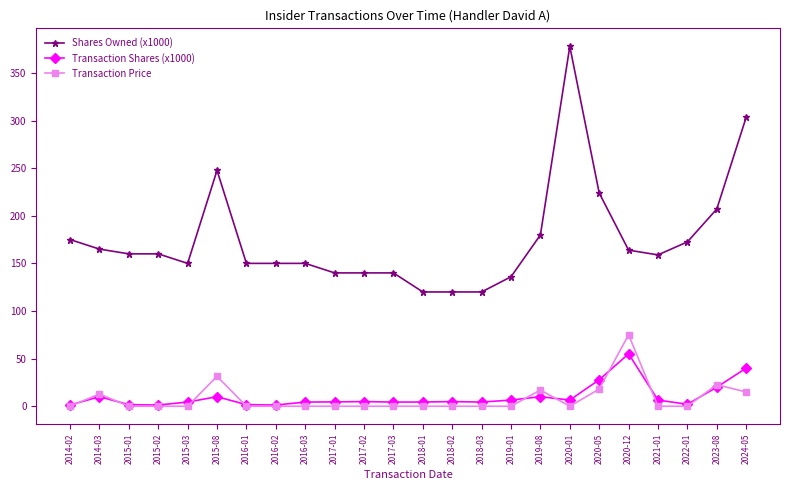

What are all the series names shown in the legend?

Shares Owned (x1000), Transaction Shares (x1000), Transaction Price